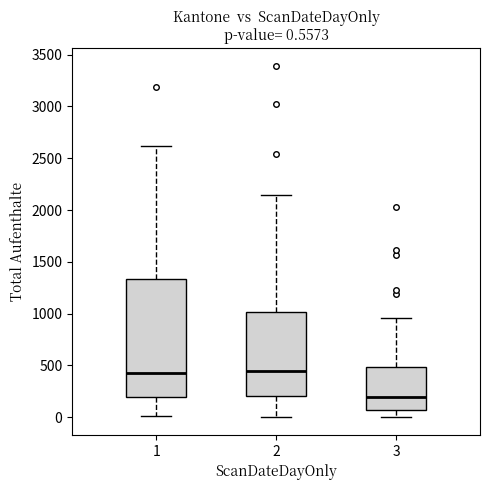

Comparing the boxes themselves (not the whiskers), which one is the tallest?

1